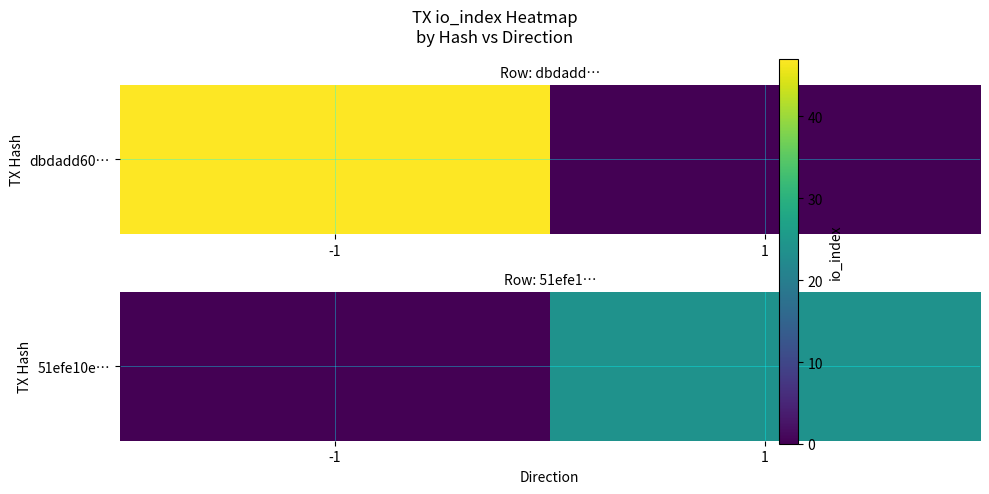

List the labels in order of value, largest first.

1, -1